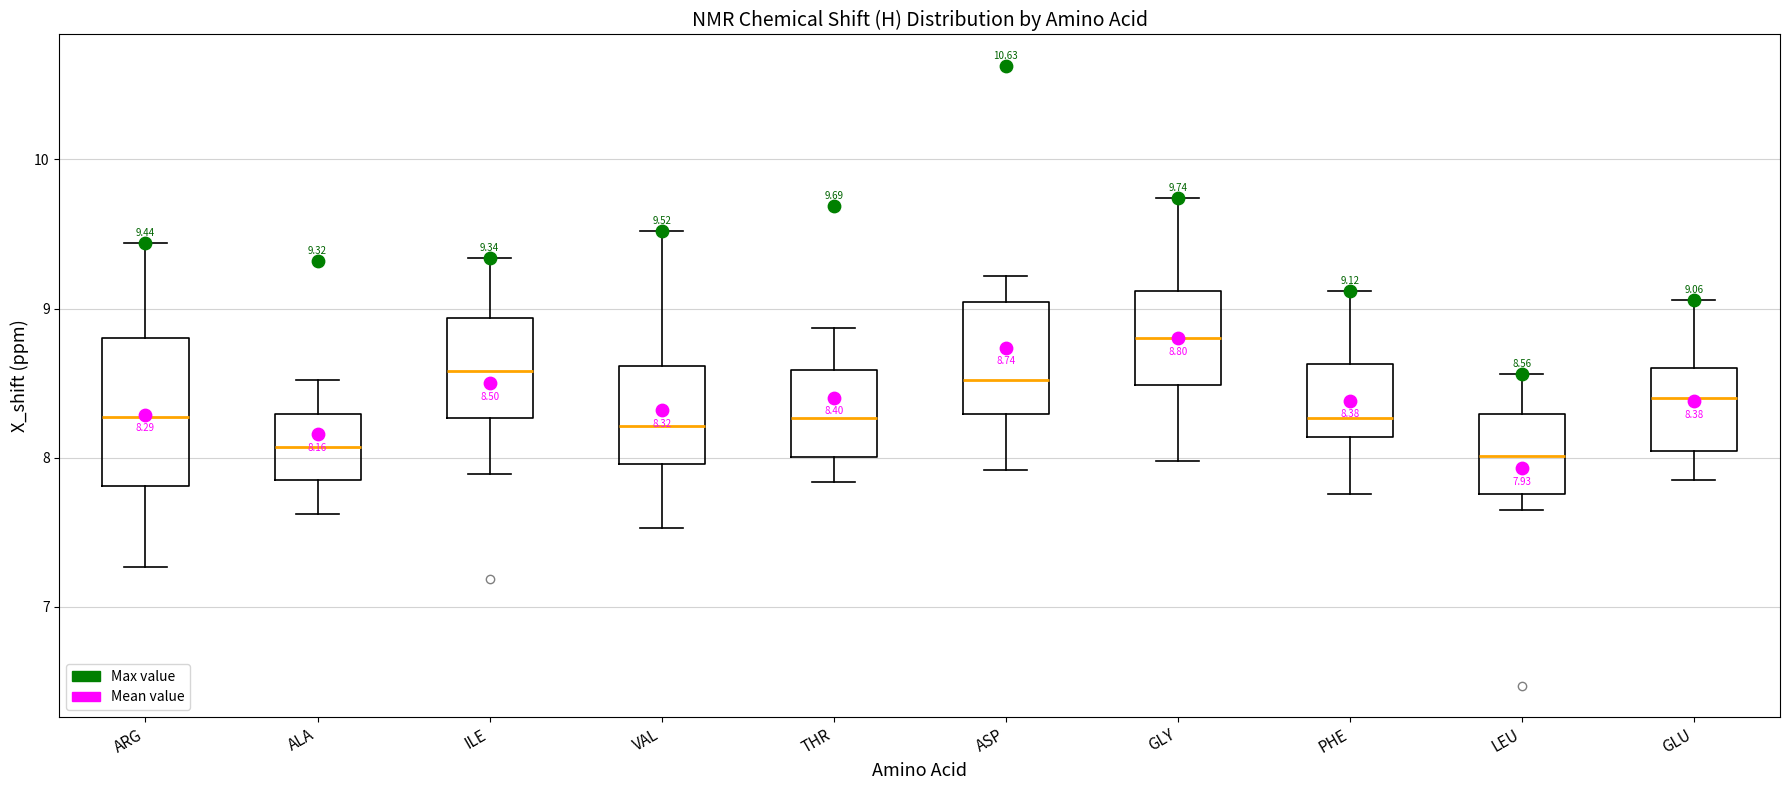

Comparing the boxes themselves (not the whiskers), which one is the tallest?

ARG